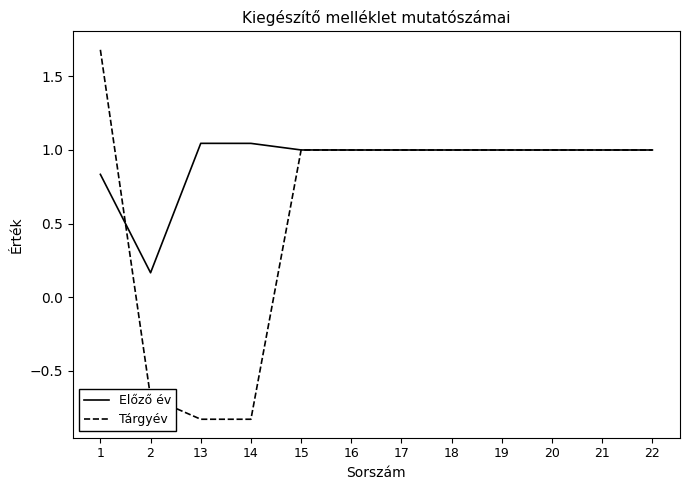

True or false: Tárgyév and Előző év intersect in this chart.

True